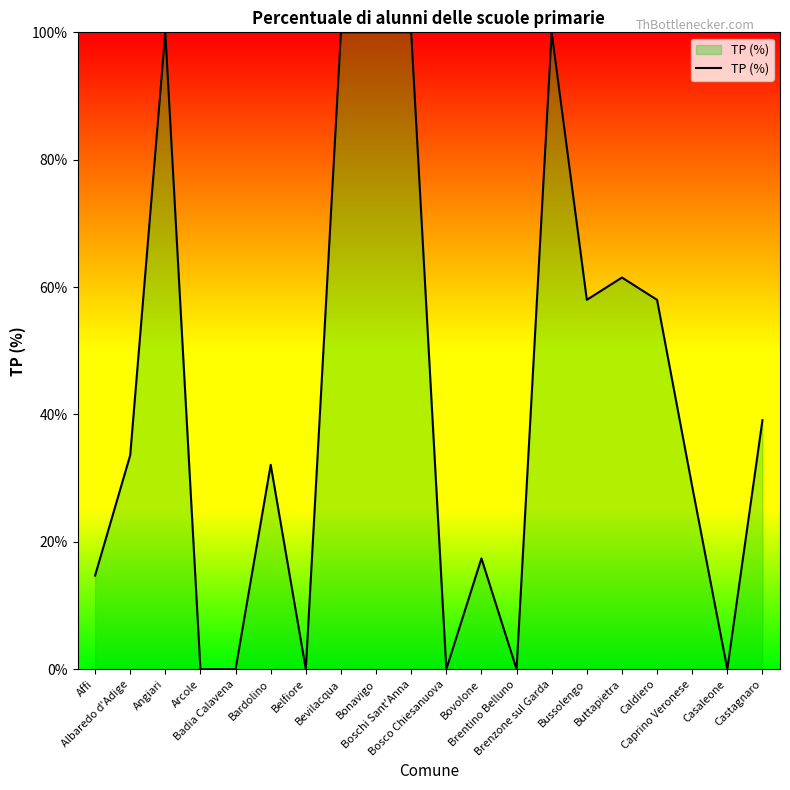

True or false: there are more than 0 points higher than both neighbors.

True